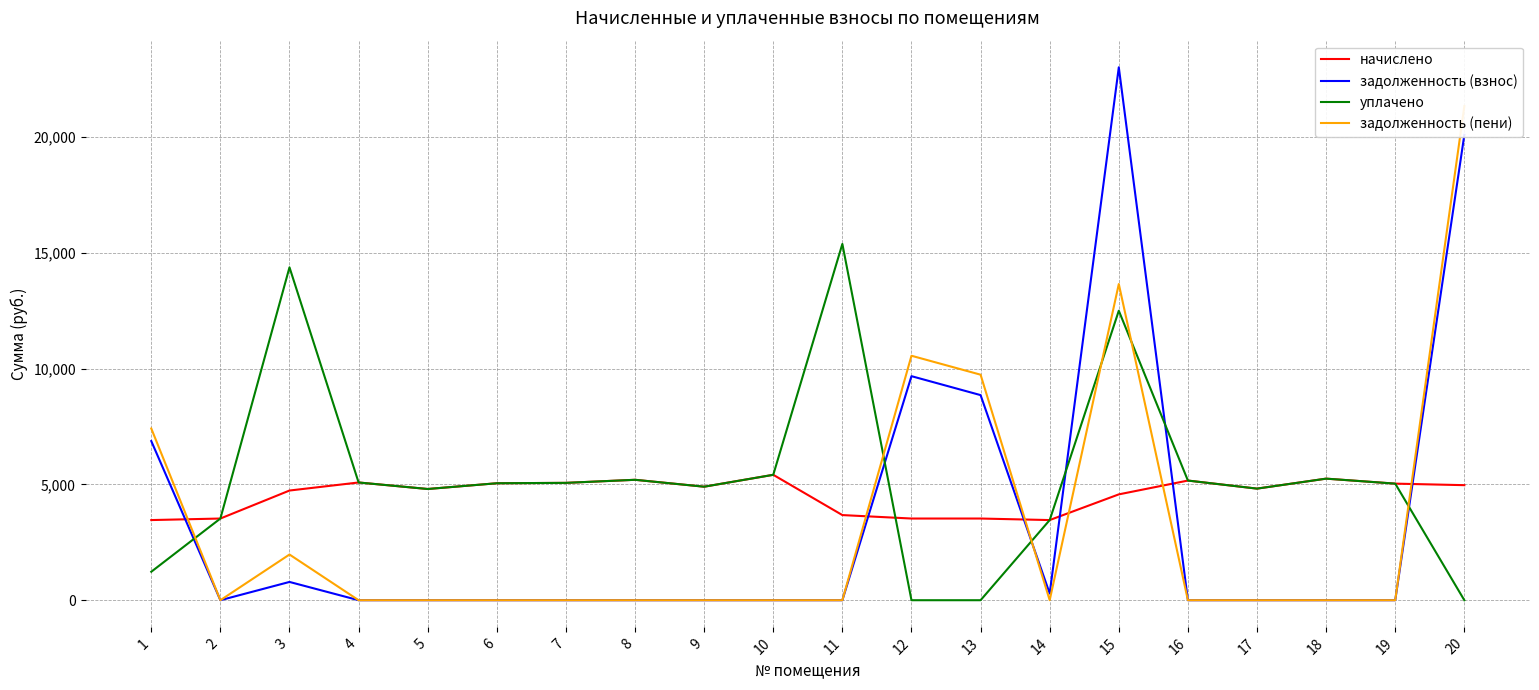

Reading left to right, extract all data points from this chart.

начислено: 3461.0	3527.3	4736.2	5083.9	4802.4	5050.8	5067.4	5199.8	4901.8	5415.1	3676.3	3527.3	3527.3	3461.0	4570.6	5166.7	4819.0	5249.5	5034.2	4968.0
задолженность (взнос): 6871.6	0.0	789.4	0.0	0.0	0.0	0.0	0.0	0.0	0.0	0.0	9674.5	8856.5	288.4	23011.2	0.0	0.0	0.0	0.0	20094.0
уплачено: 1229.4	3527.3	14374.2	5083.9	4802.4	5050.8	5067.4	5199.8	4901.8	5415.1	15384.6	0.0	0.0	3461.0	12499.9	5166.7	4819.0	5249.5	5034.2	0.0
задолженность (пени): 7414.8	0.0	1973.4	0.0	0.0	0.0	0.0	0.0	0.0	0.0	0.0	10556.3	9738.4	0.0	13653.8	0.0	0.0	0.0	0.0	21336.0